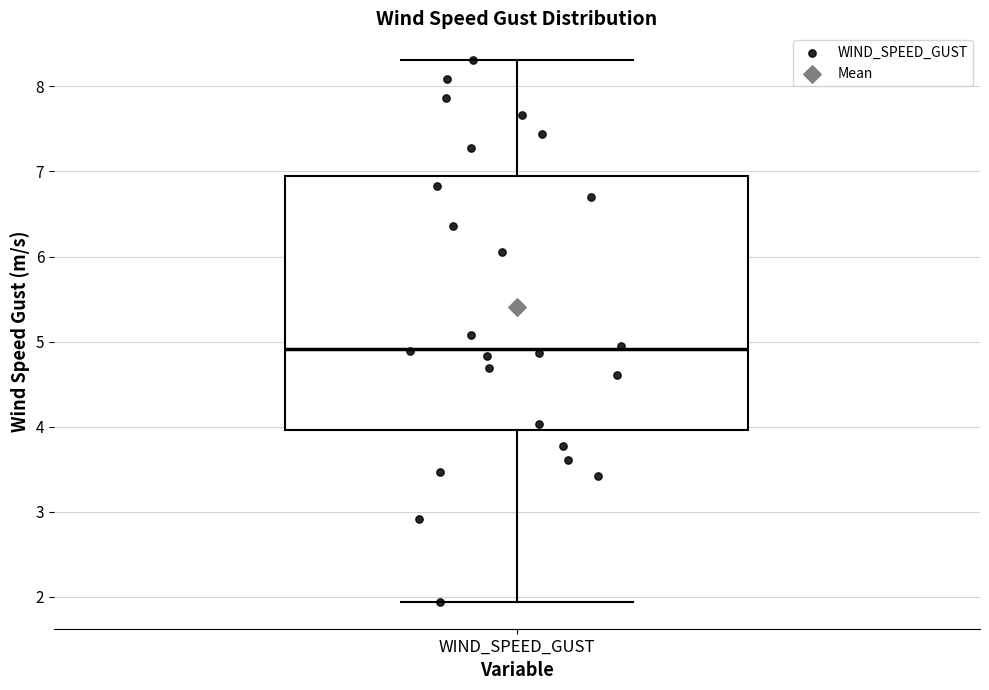

Transcribe this box plot: give where the median line is, the range the box spans, and where the two whiskers end, as read against the y-axis. The values are not printed on the chart, so give them approximately, as read against the axis.

median 4.9, box 4.0 to 6.9, whiskers 1.9 to 8.3